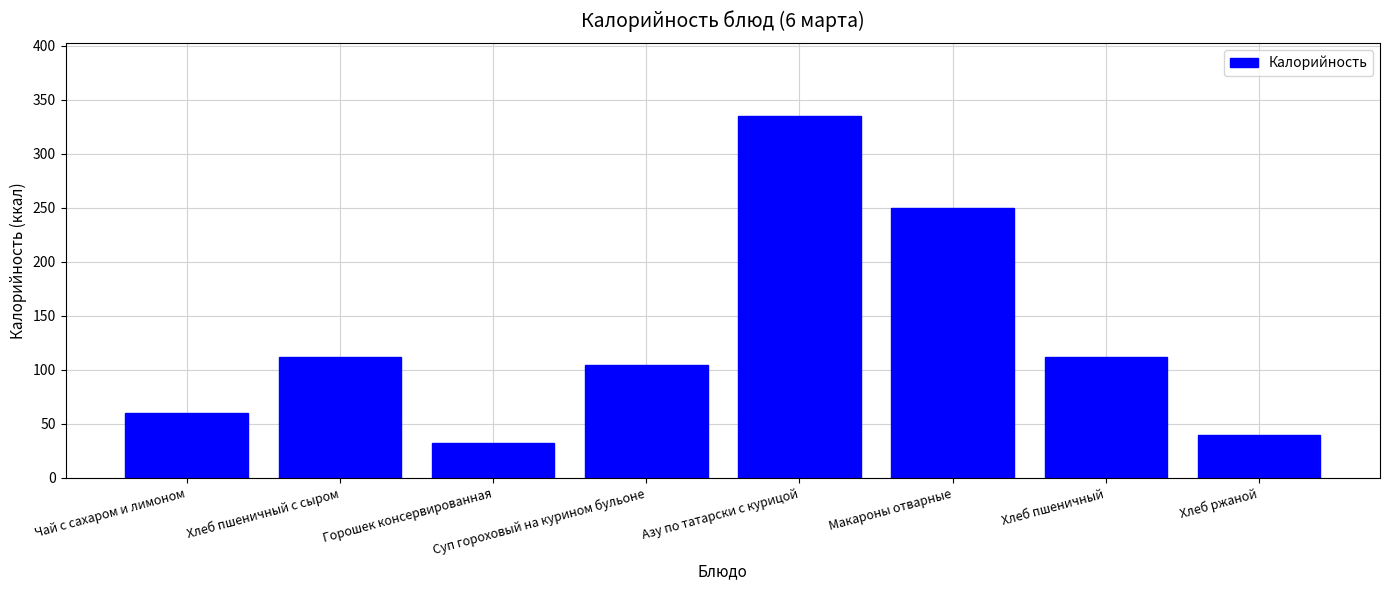

The chart shows a value of 93.1 at Чай с сахаром и лимоном. True or false?

False